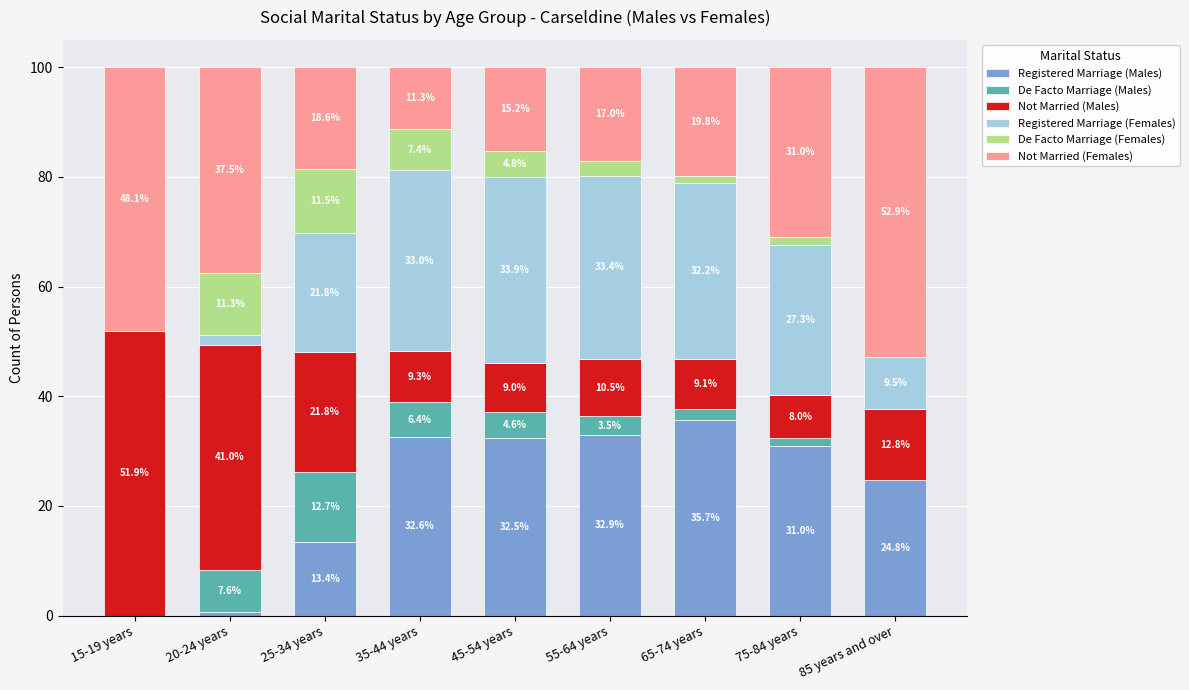

Are the bars horizontal?

No